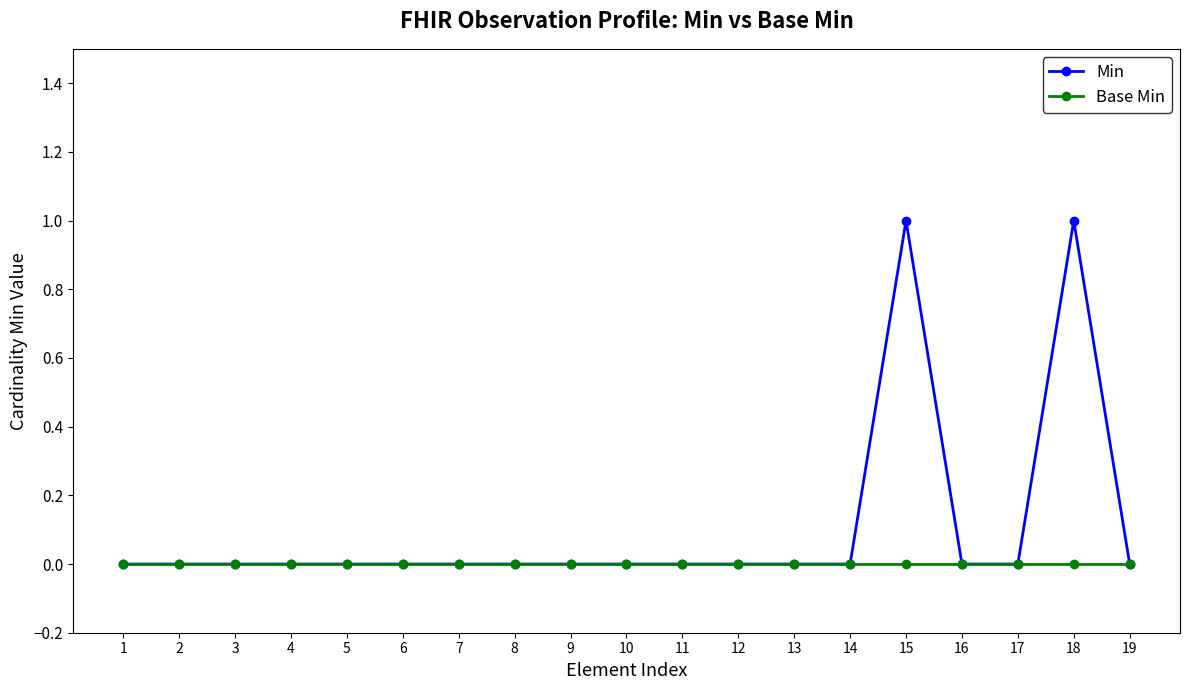

Which series has the largest range (max minus min)?

Min